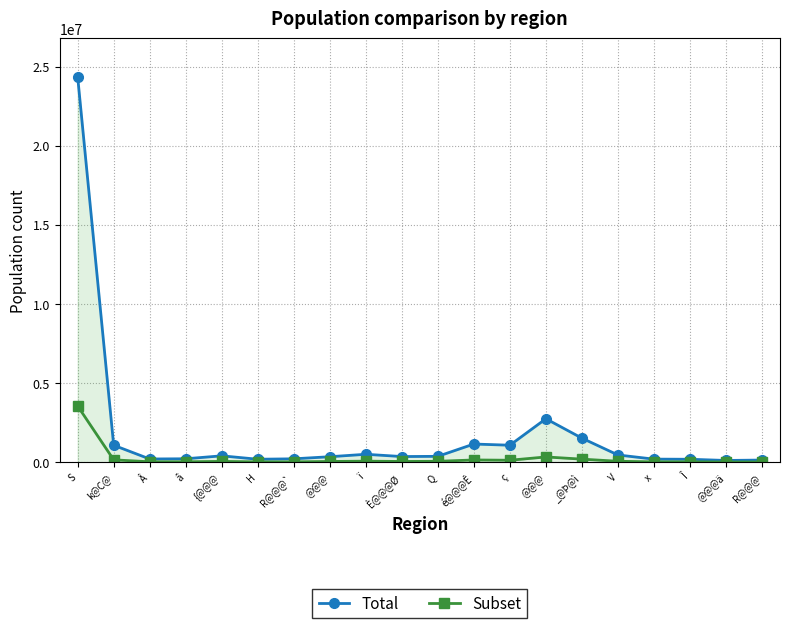

Rank the series by their maximum value, from highest to lowest.

Total, Subset